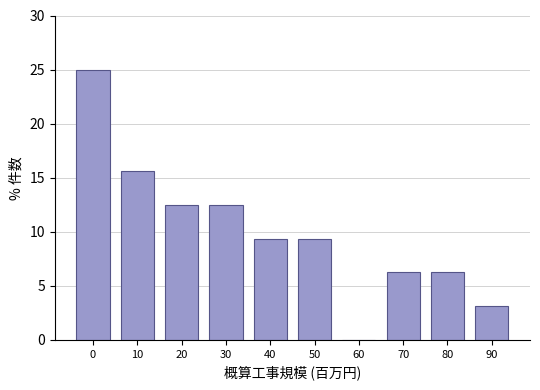

What is the sum of all values?

100.0